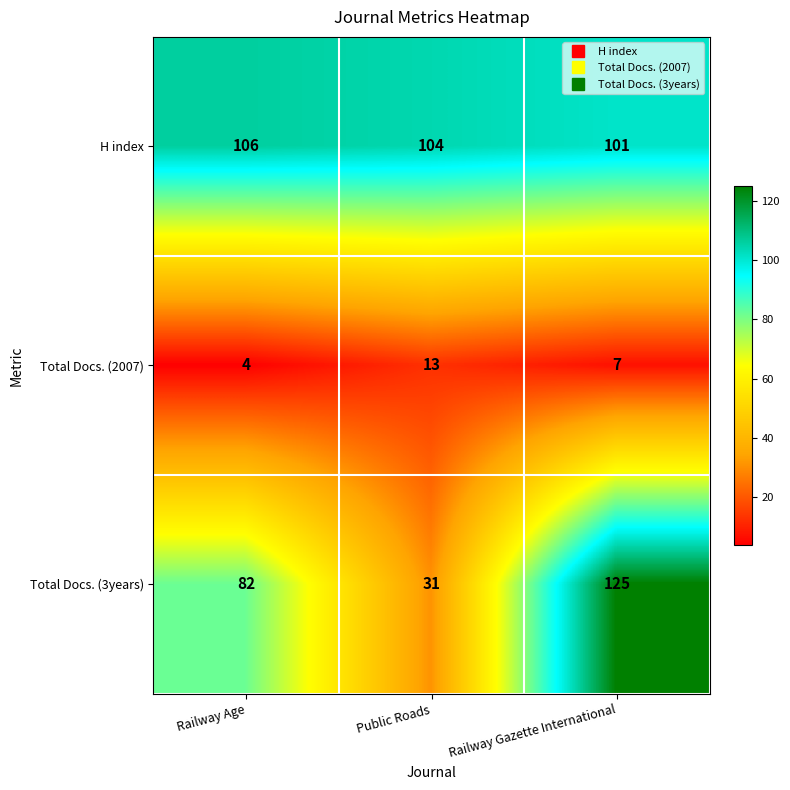

Reading left to right, list all the values displayed in this chart.

H index: Railway Age=106	Public Roads=104	Railway Gazette International=101
Total Docs. (2007): Railway Age=4	Public Roads=13	Railway Gazette International=7
Total Docs. (3years): Railway Age=82	Public Roads=31	Railway Gazette International=125